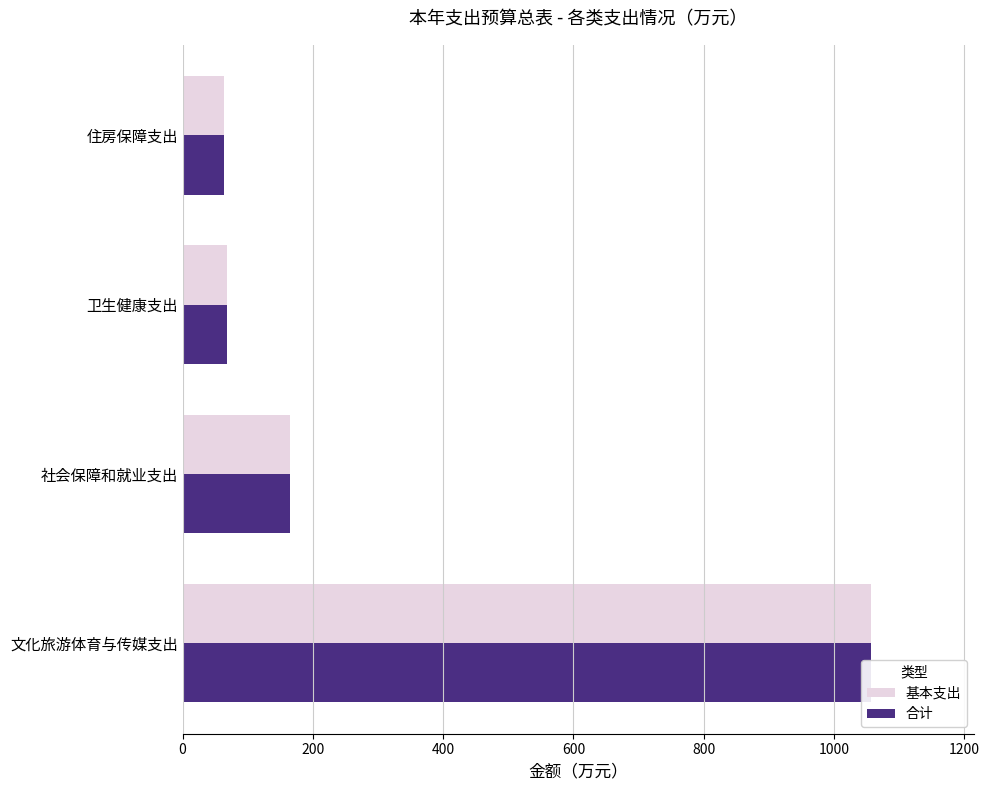

How many bars are there in total?

8